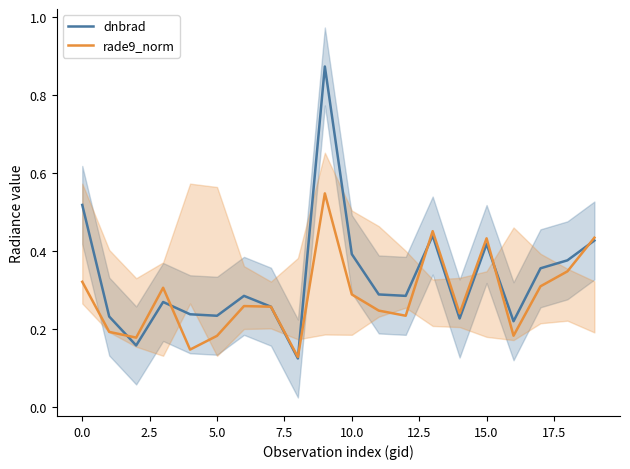

What position from the right is 0.0?

19